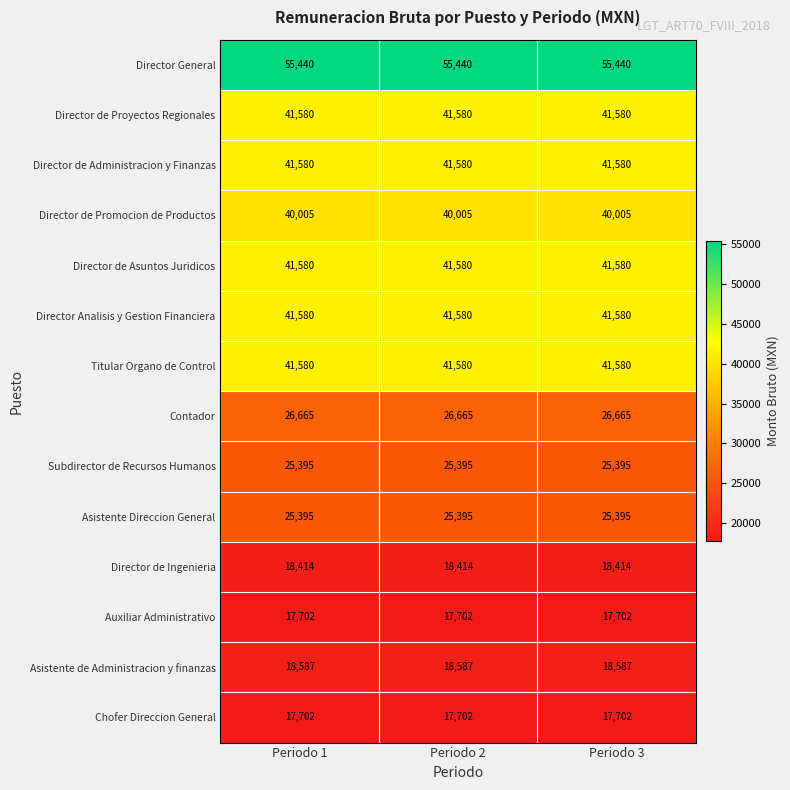

How many distinct data groups are displayed?

14